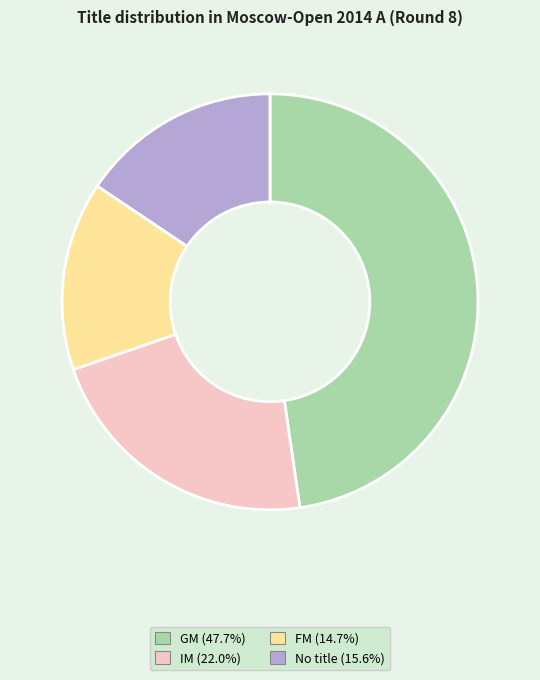

Does No title (15.6%) represent more than half of the total?

No